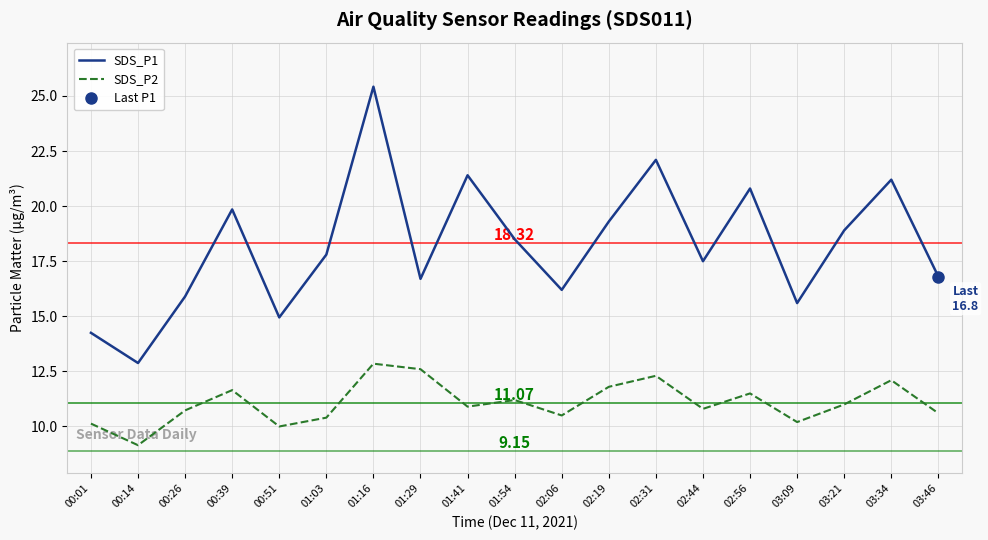

What is the sum of the SDS_P2 values at 02:56 and 01:03?

21.9